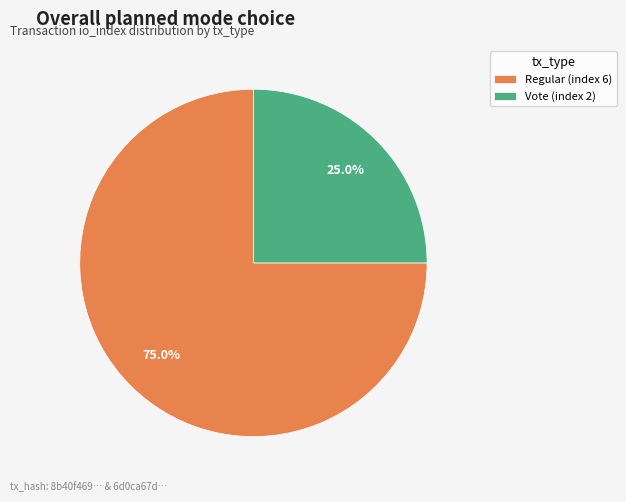

Does Regular (index 6) represent more than half of the total?

Yes